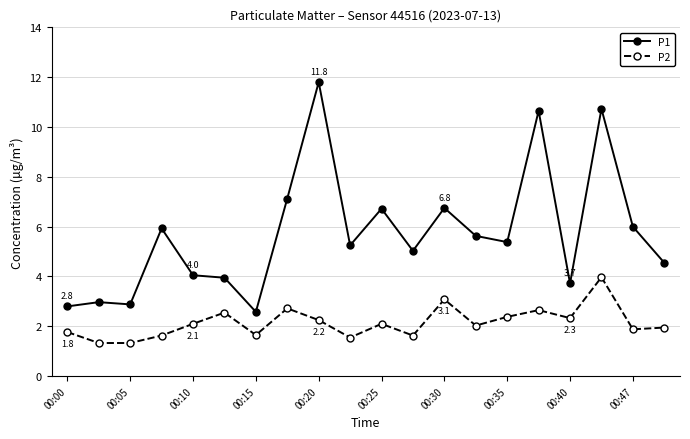

What are all the series names shown in the legend?

P1, P2